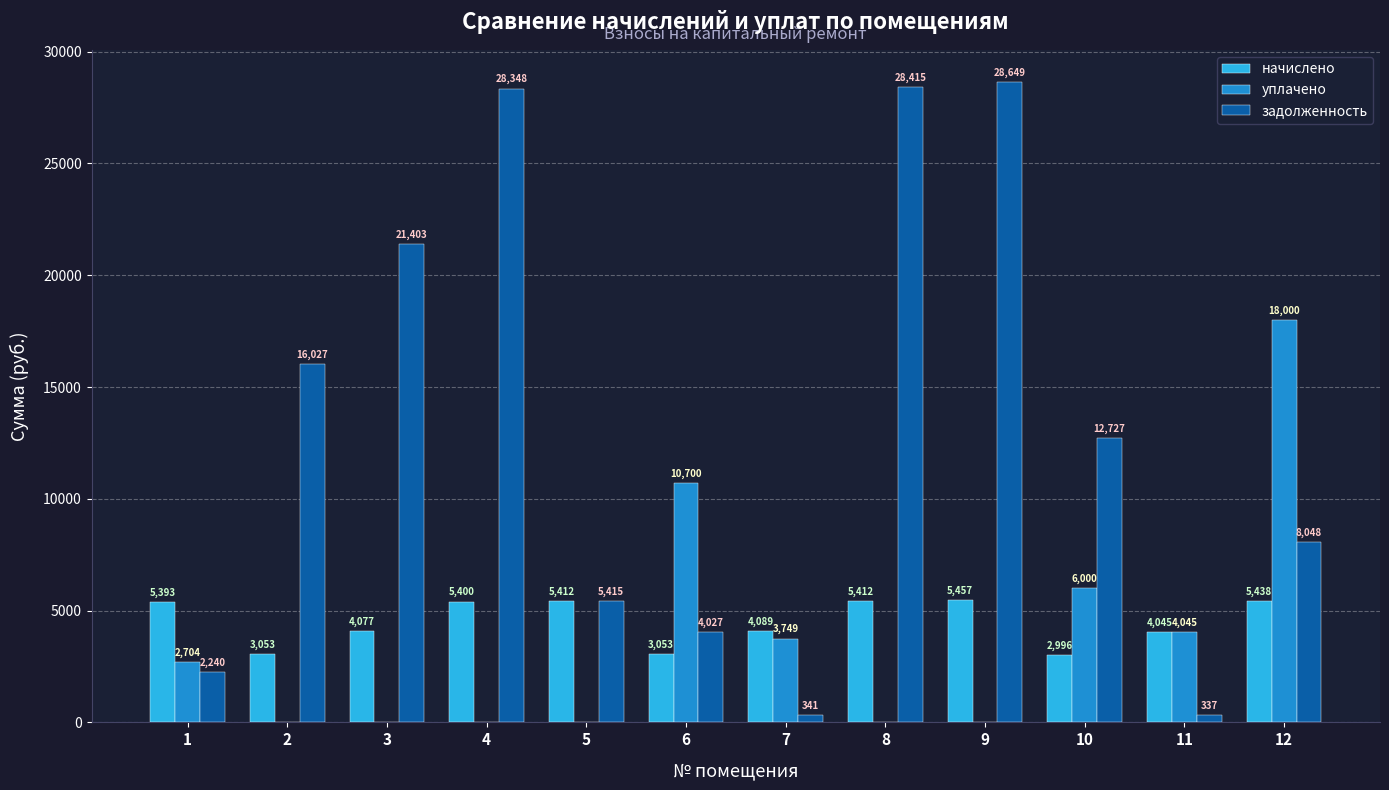

How many distinct data groups are displayed?

3